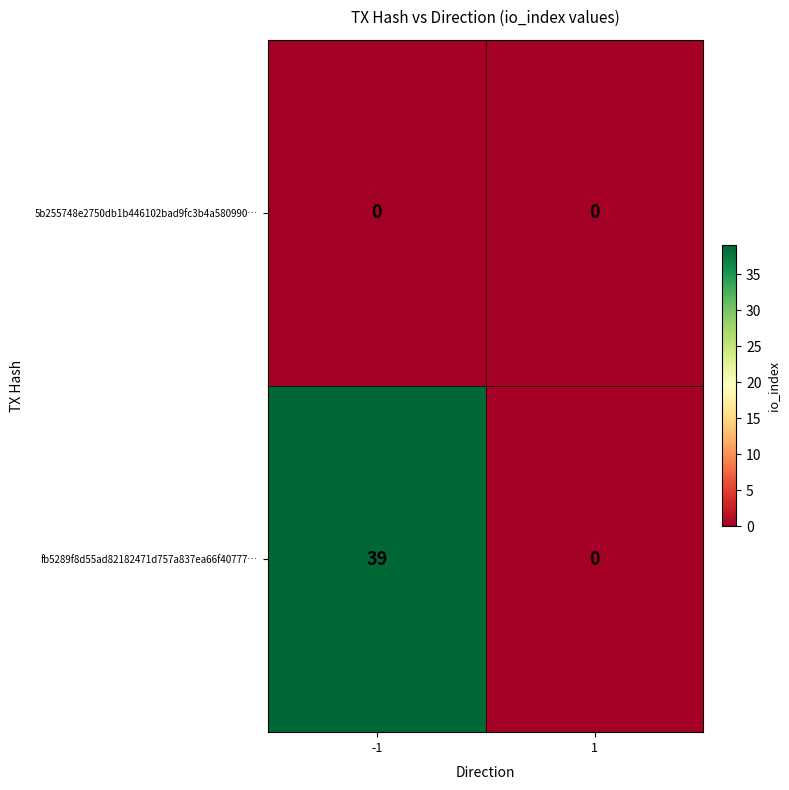

Which series has the widest spread of values?

fb5289f8d55ad82182471d757a837ea66f40777…